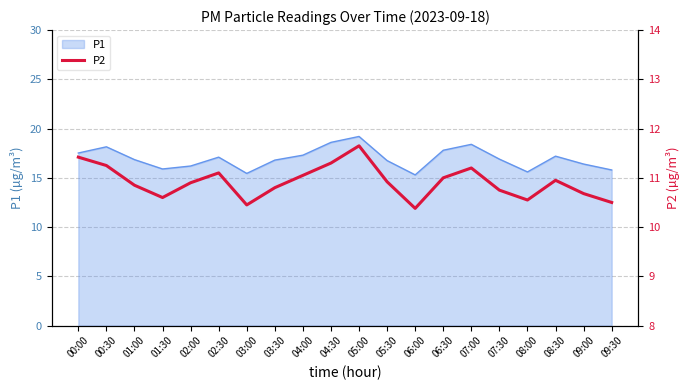

Reading right to left, what are all the values shown in this chart?

10.5	10.7	10.9	10.6	10.8	11.2	11.0	10.4	10.9	11.7	11.3	11.1	10.8	10.4	11.1	10.9	10.6	10.8	11.2	11.4